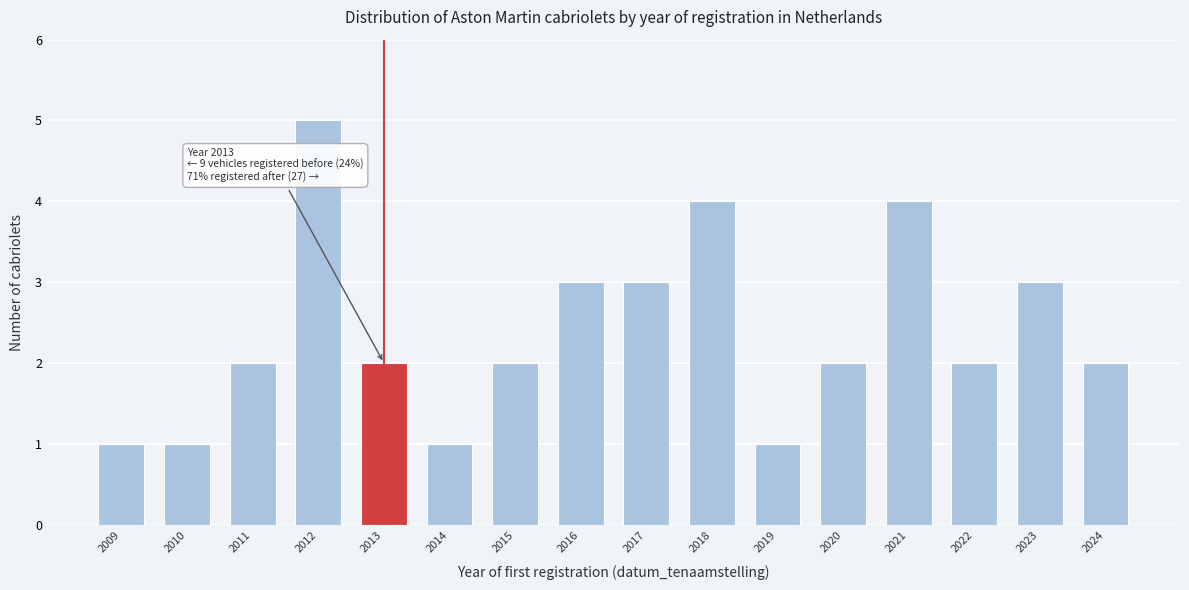

Reading left to right, list all the values displayed in this chart.

2009=1	2010=1	2011=2	2012=5	2013=2	2014=1	2015=2	2016=3	2017=3	2018=4	2019=1	2020=2	2021=4	2022=2	2023=3	2024=2